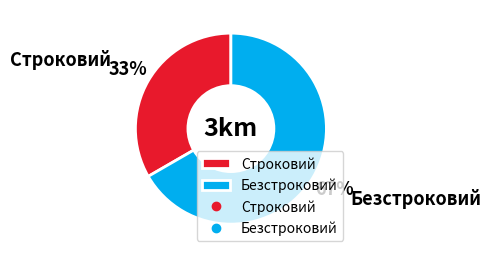

Is it true that Безстроковий is 54% of the pie?

False